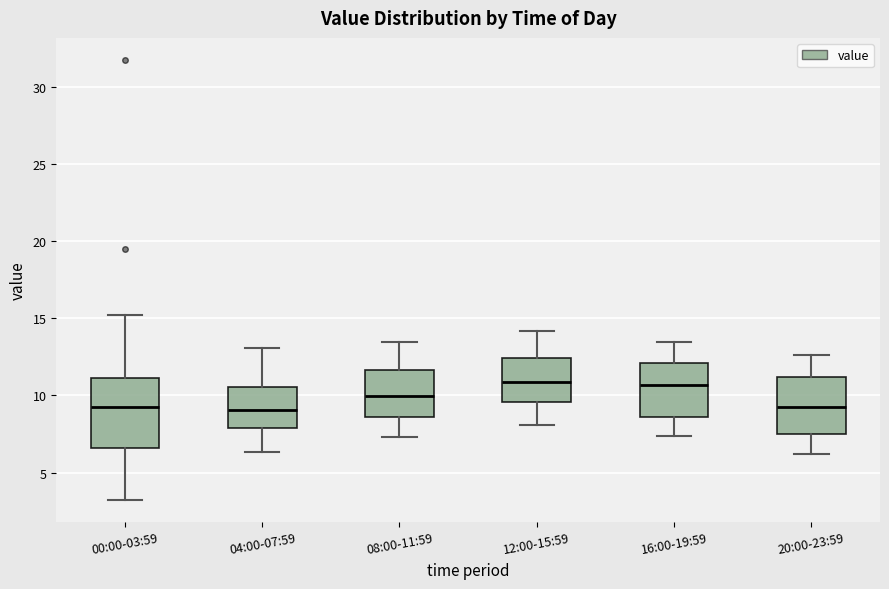

Comparing the boxes themselves (not the whiskers), which one is the tallest?

00:00-03:59